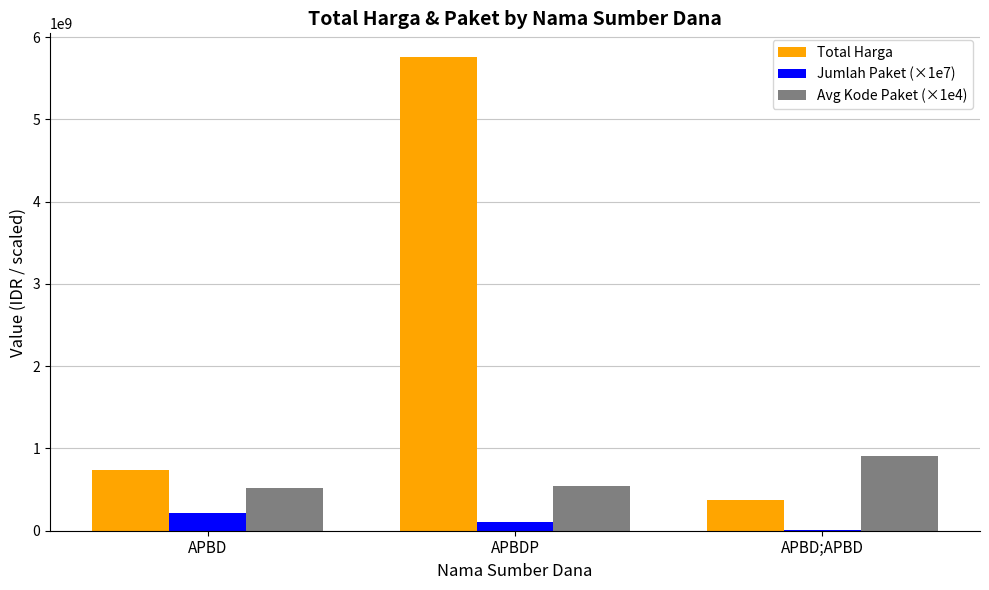

What is the sum of all Total Harga values?

6867927985